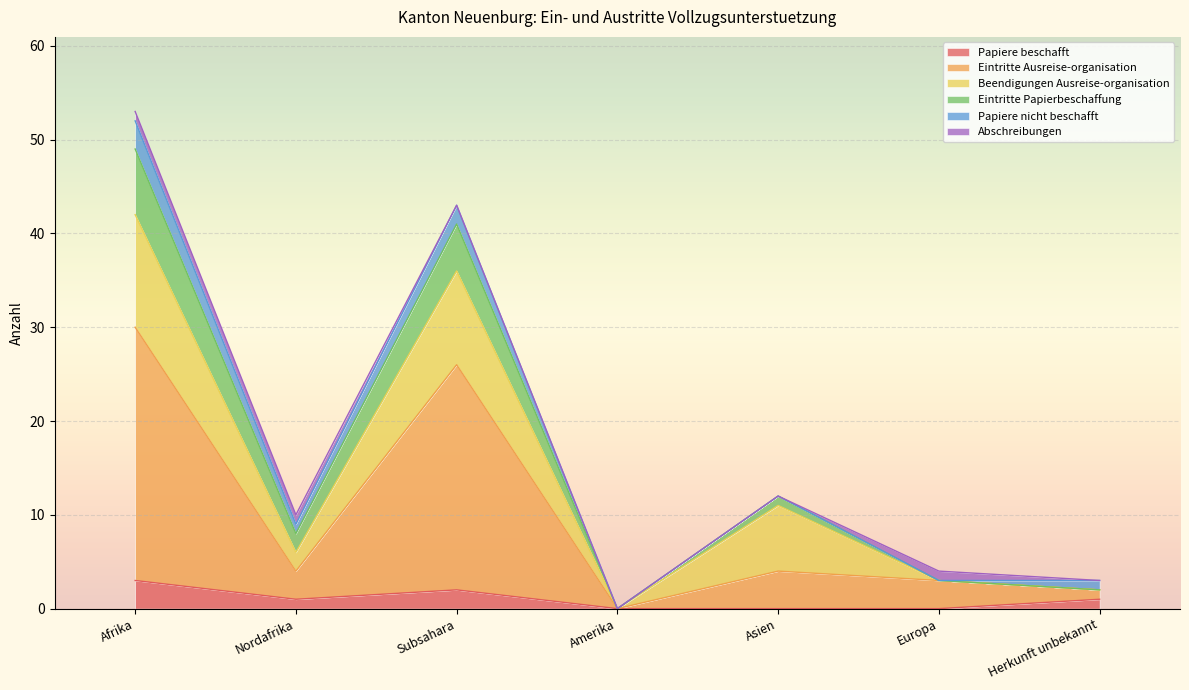

Is the value of Eintritte Papierbeschaffung at Subsahara greater than the value of Papiere beschafft at Subsahara?

Yes